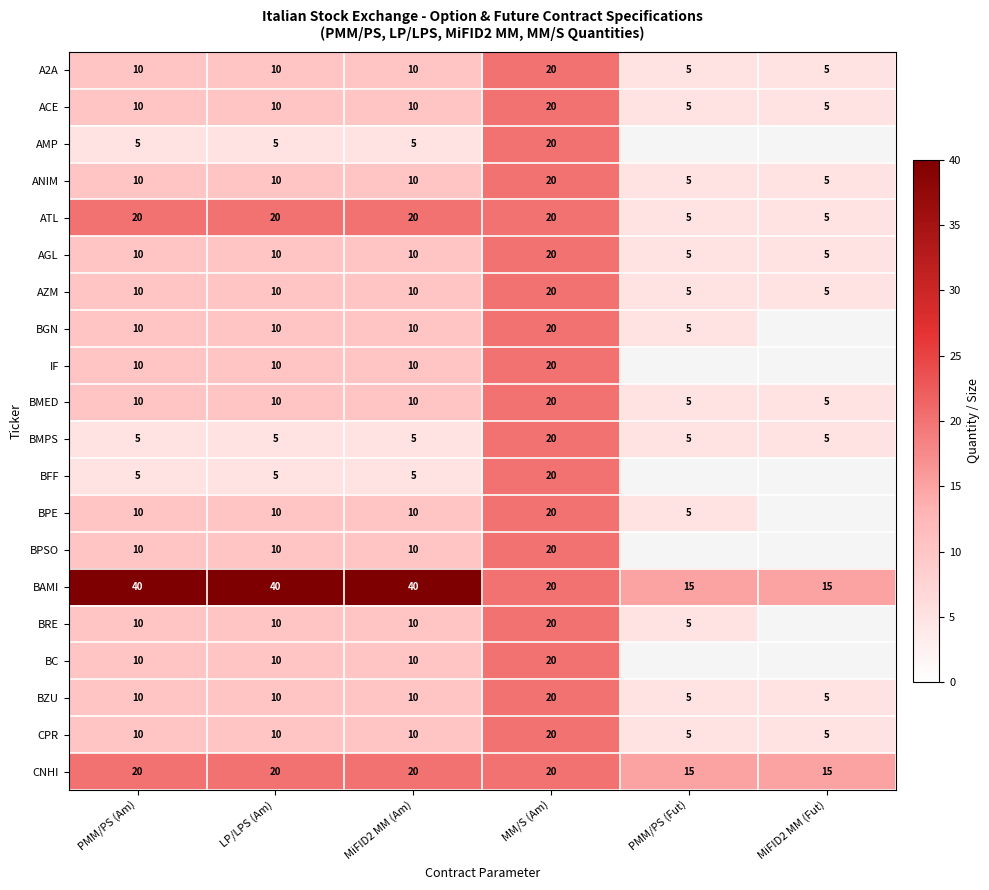

What is the total value across all series at MiFID2 MM (Am)?

235